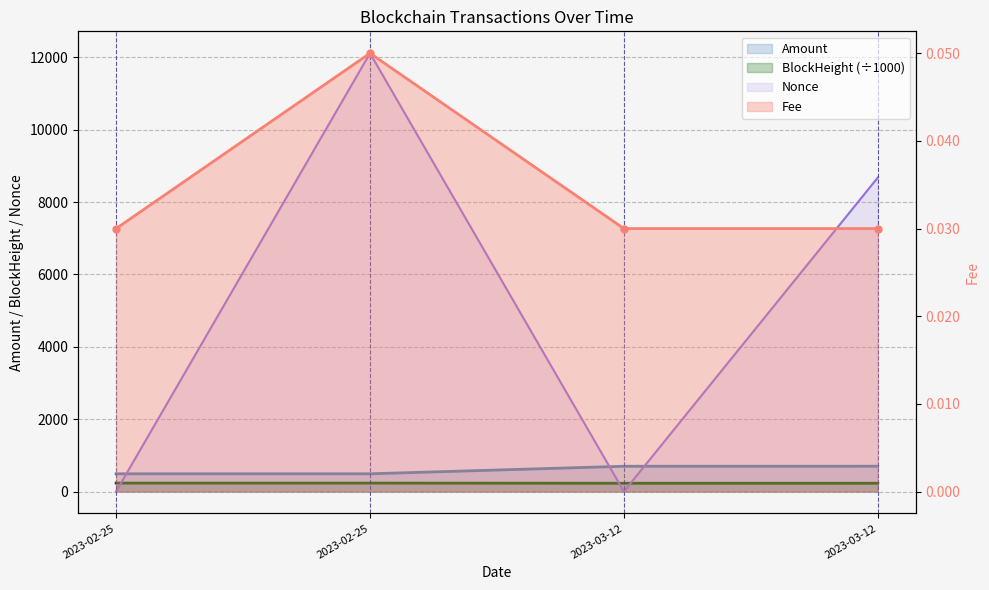

Is it true that Amount equals 709.5 at 2023-02-25?

False